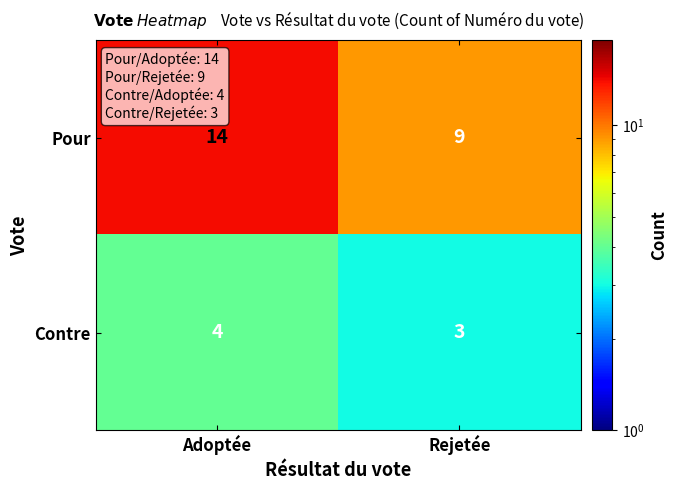

Is it true that Contre equals 4 at Rejetée?

False